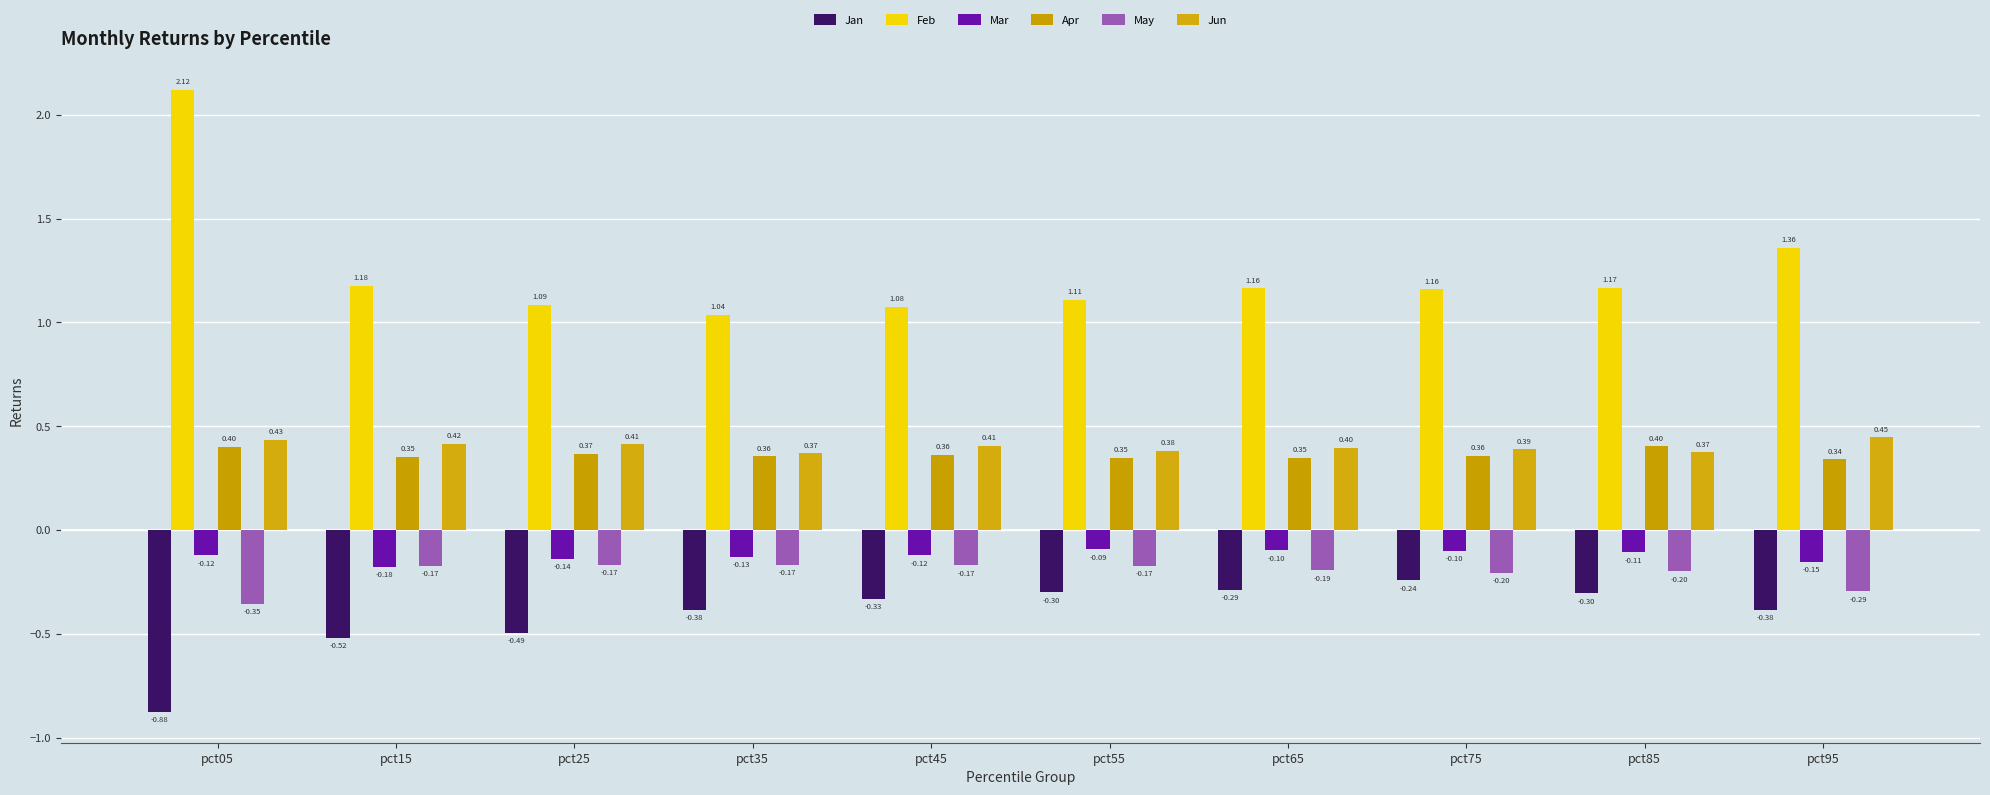

Is it true that Jan equals -0.1 at pct65?

False